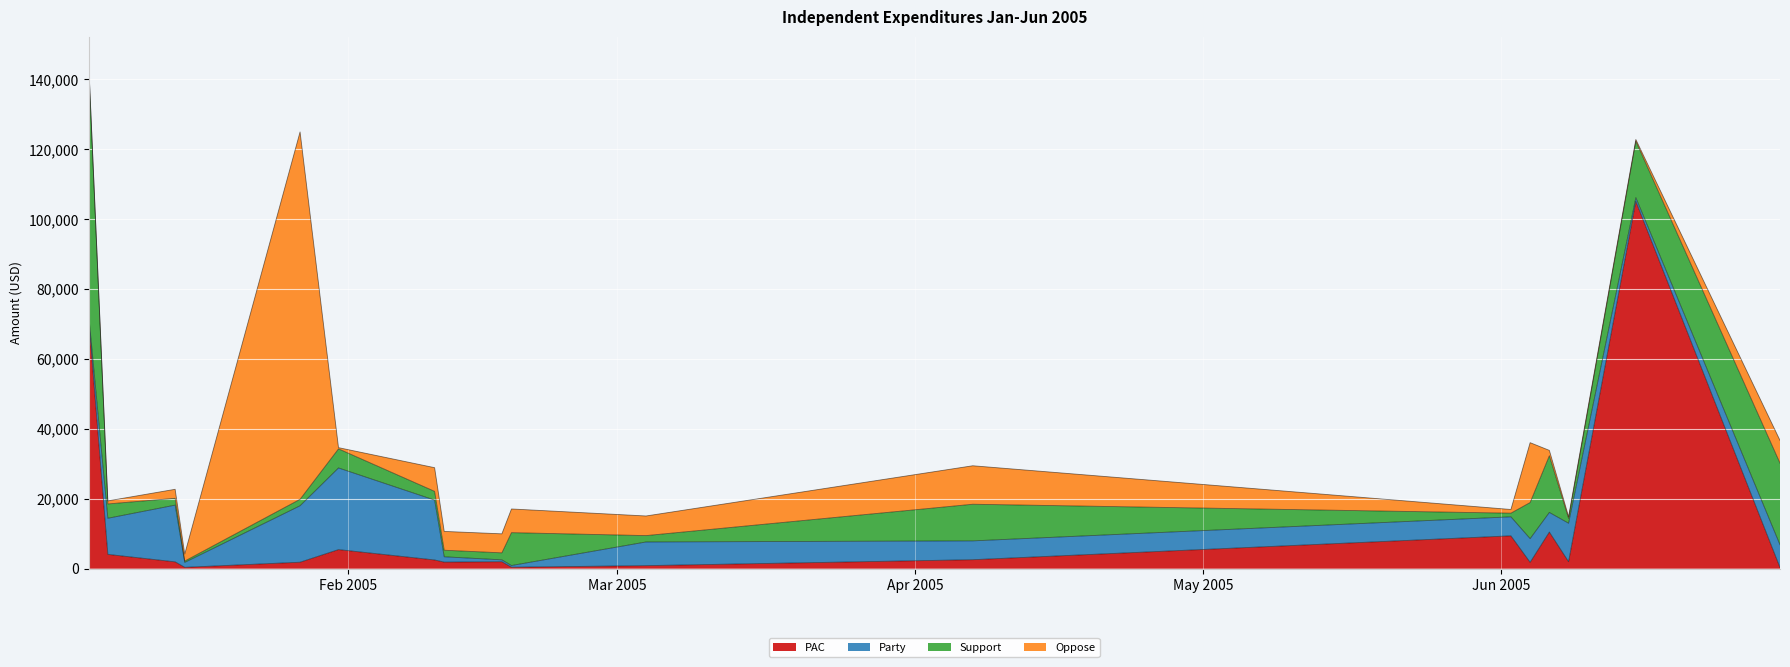

What is the highest value of the PAC series?

105065.0